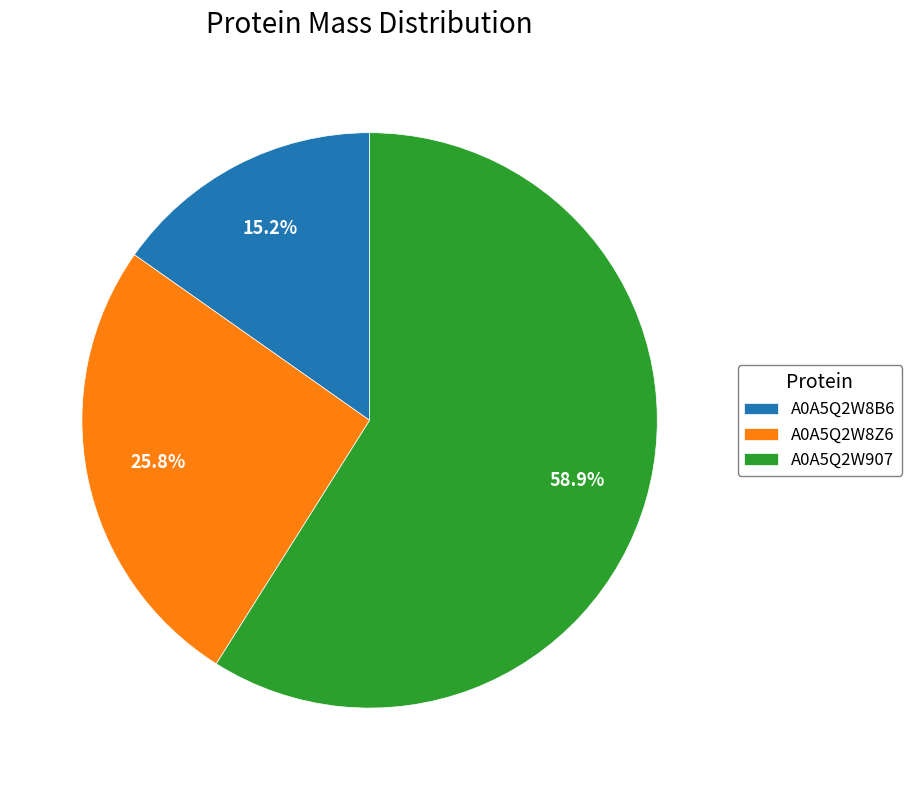

What portion of the pie excludes A0A5Q2W8Z6?

74.2%